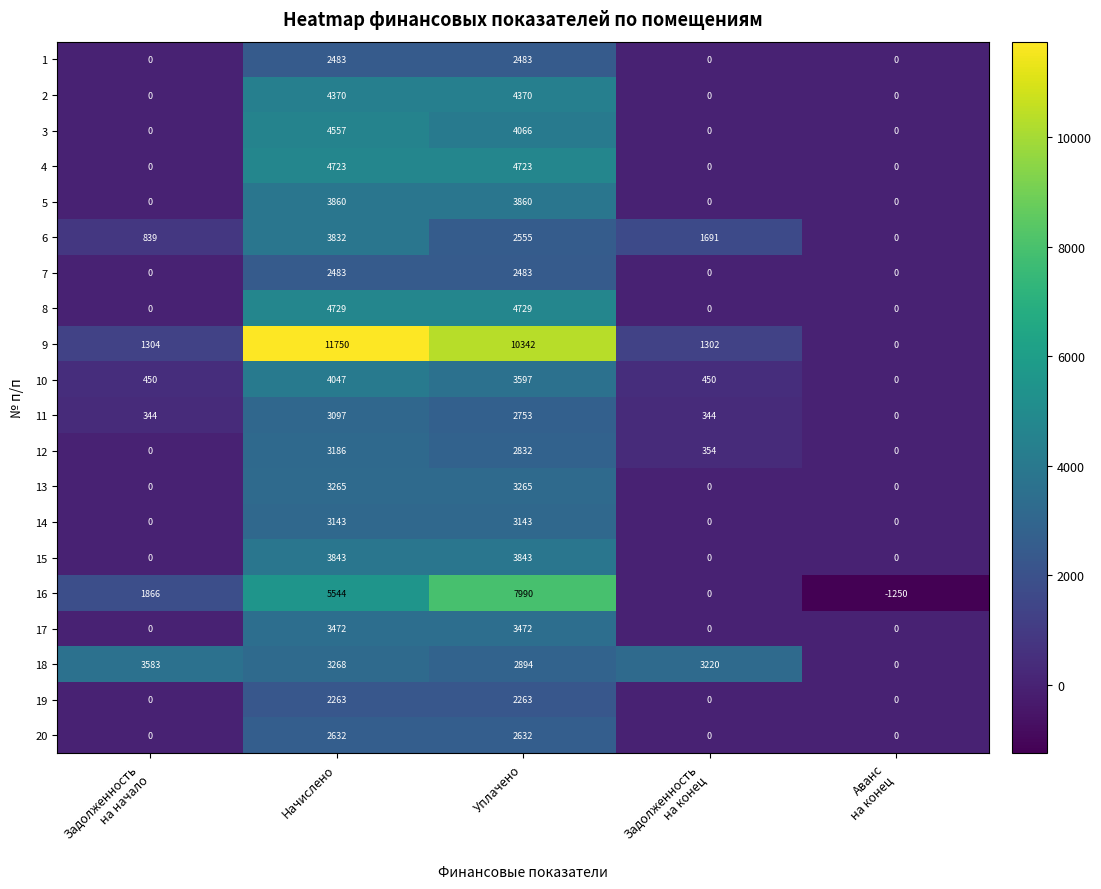

What is the difference between the maximum and second lowest values in the 10 series?

3597